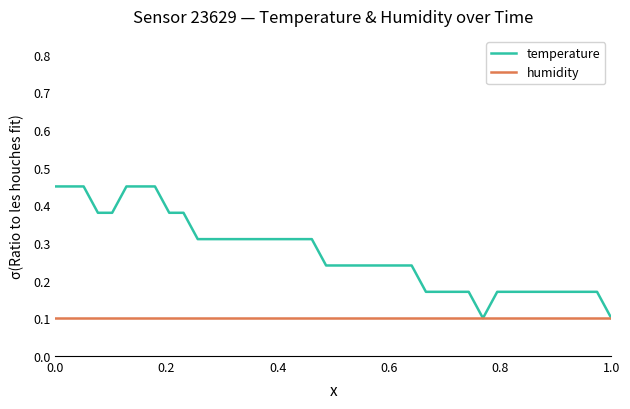

Which series has the largest total across all categories?

temperature